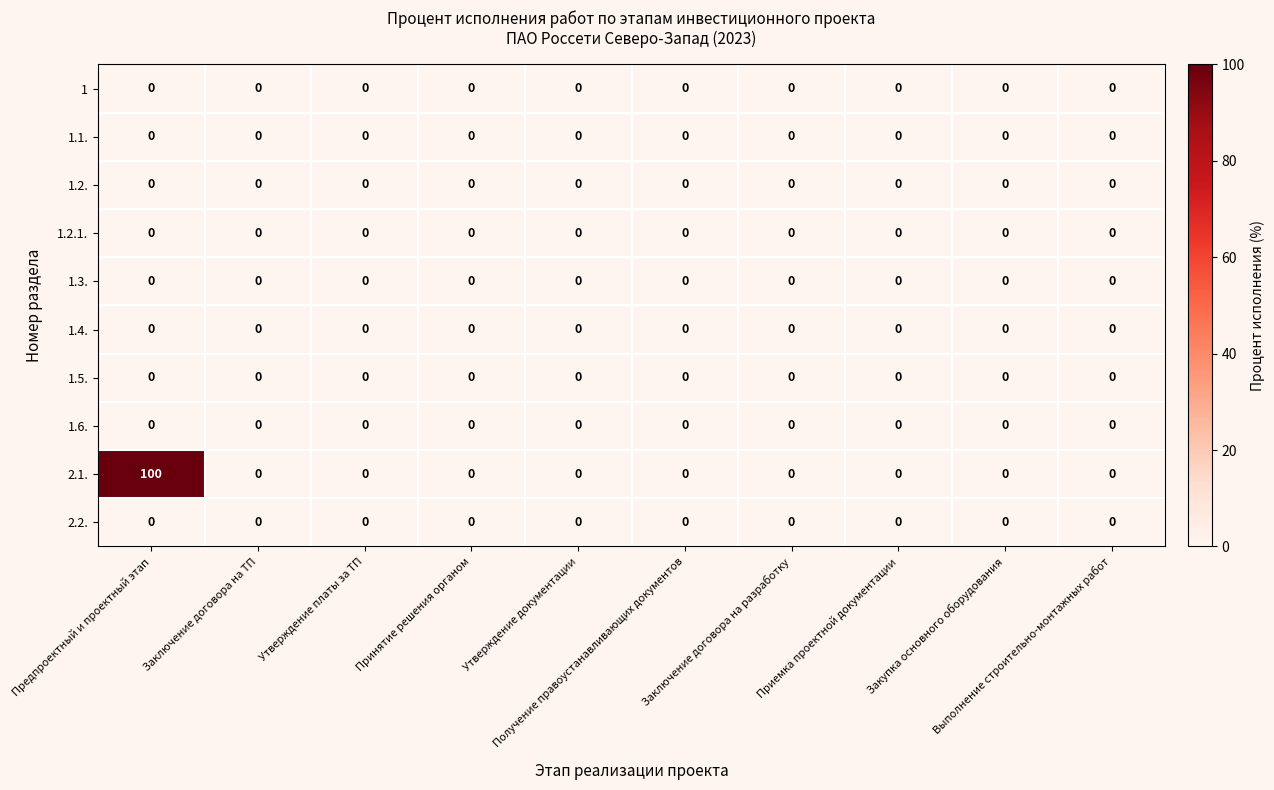

Which series has the largest total across all categories?

2.1.